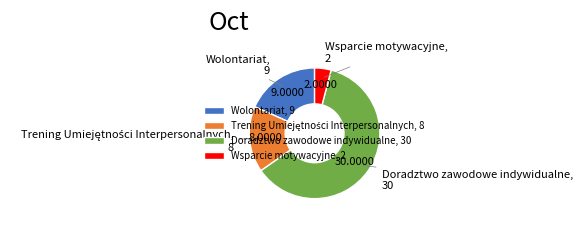

Which has a higher value, Doradztwo zawodowe indywidualne or Wsparcie motywacyjne?

Doradztwo zawodowe indywidualne